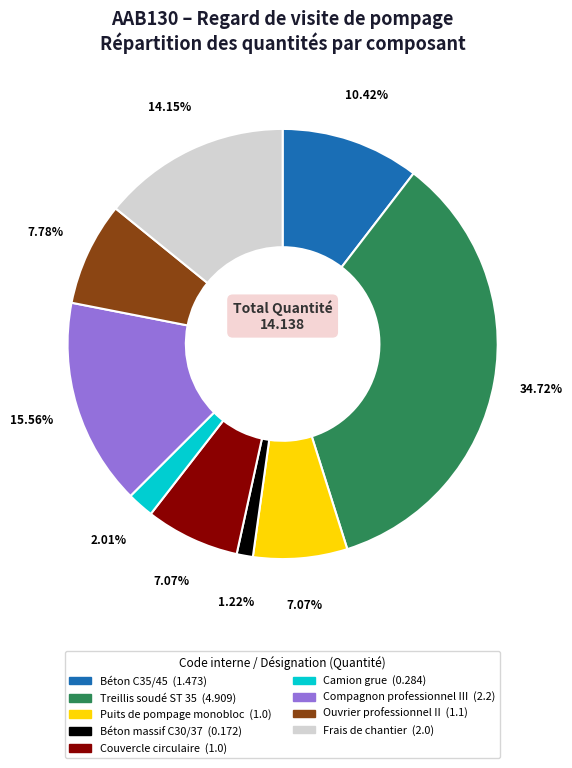

Count the number of slices in the pie.

9